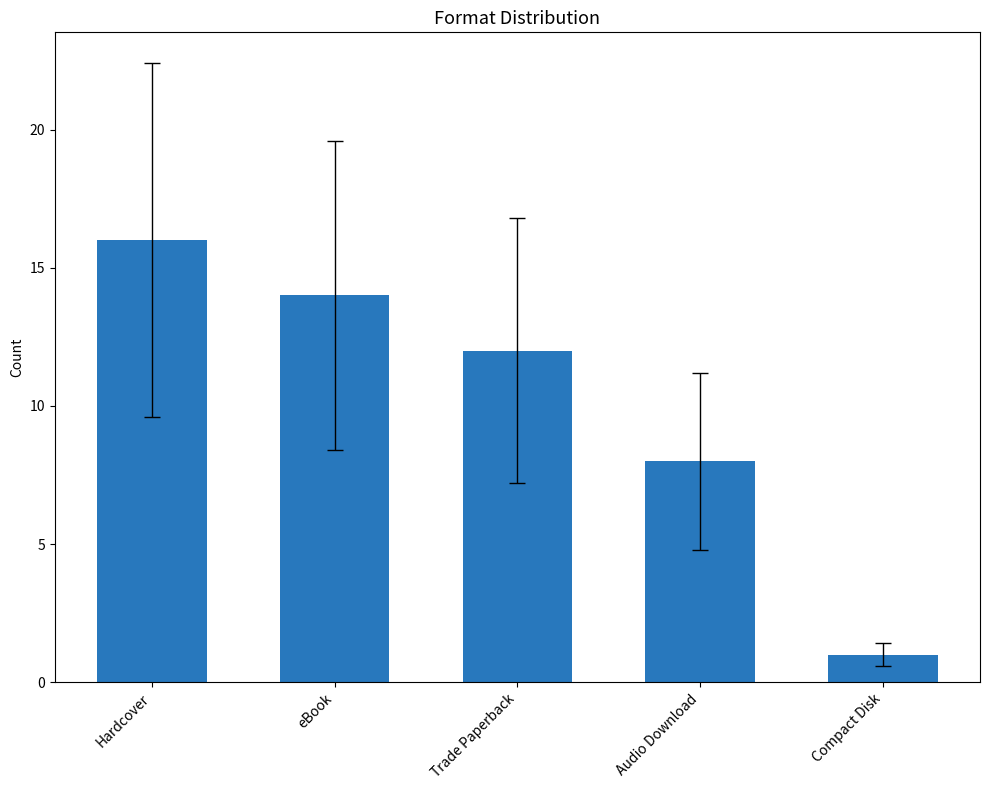

Reading left to right, extract all data points from this chart.

16	14	12	8	1